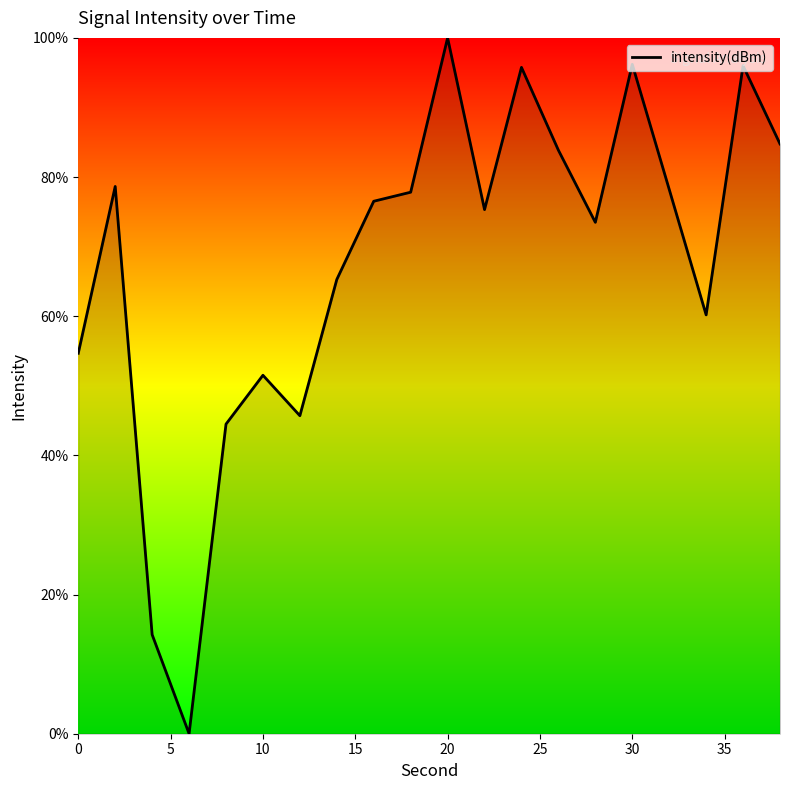

What is the difference between the maximum and minimum values?

100.0